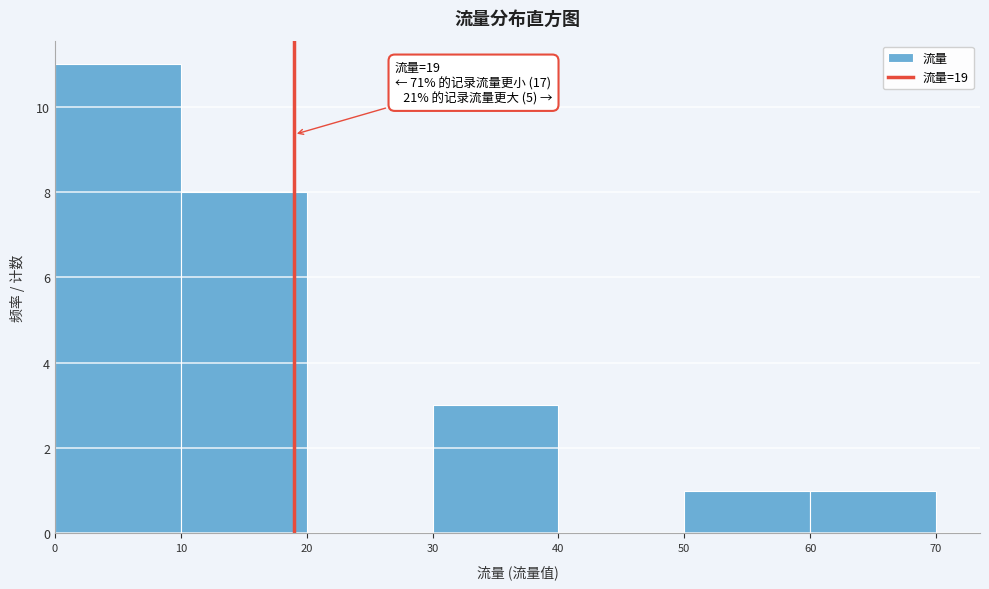

Which range on the x-axis has the tallest bar?

0 to 10